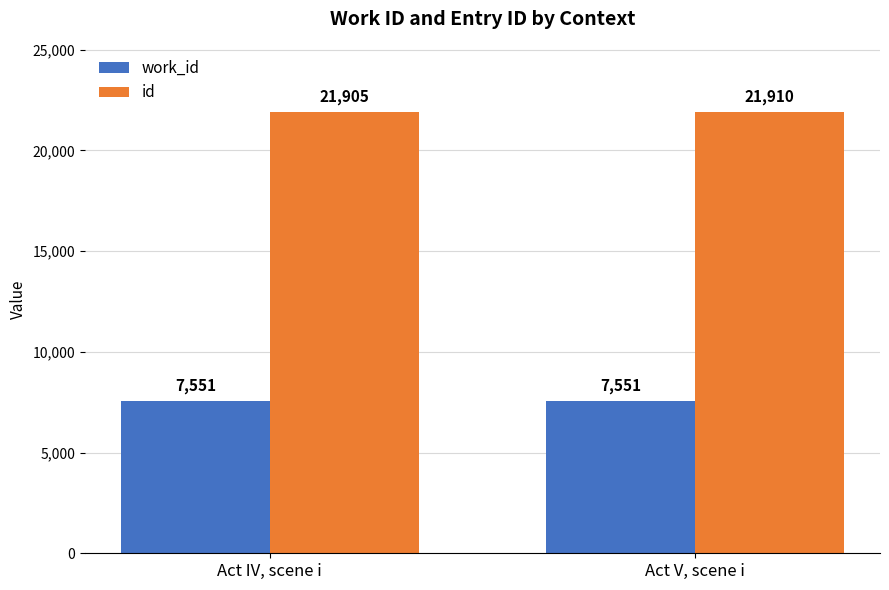

Are the bars horizontal?

No